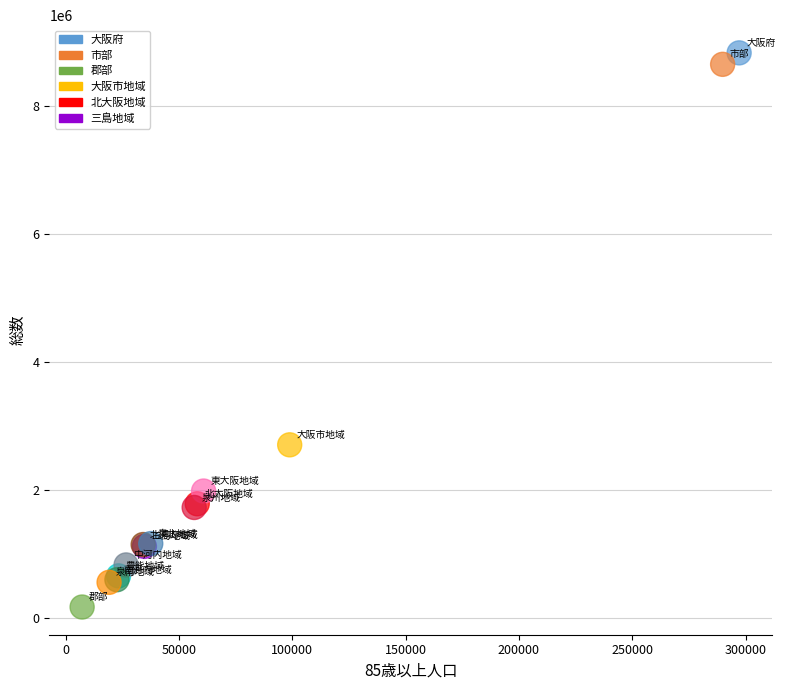

What Y value in the scatter plot is closest to 4505511?

2711702